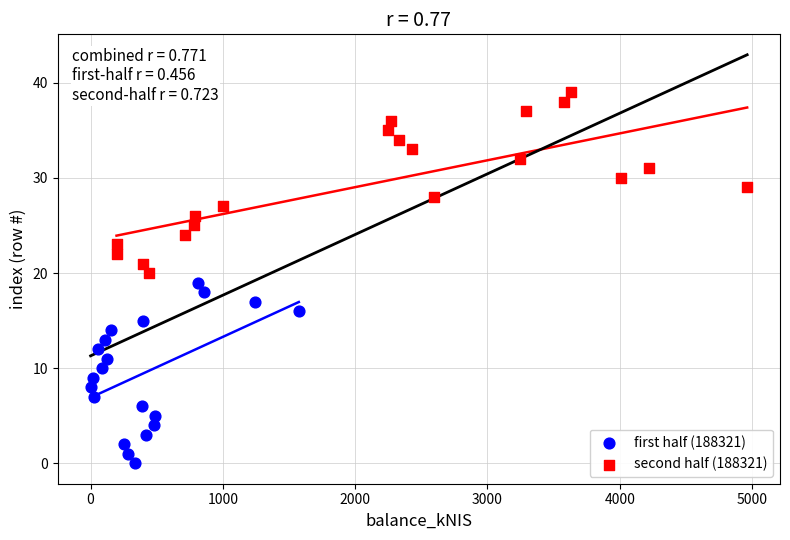

Which series reaches the maximum Y coordinate?

second half (188321)